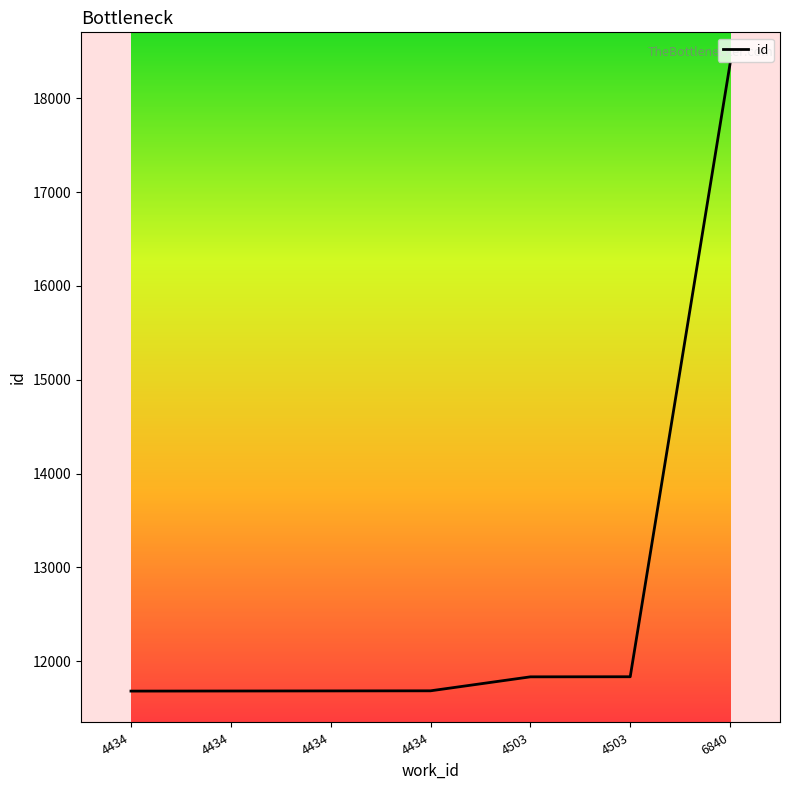

What is the maximum value shown in the chart?

18370